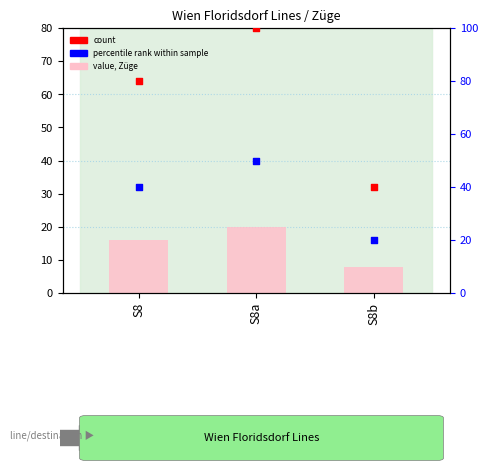

At how many categories does at least one series exceed 59?

2